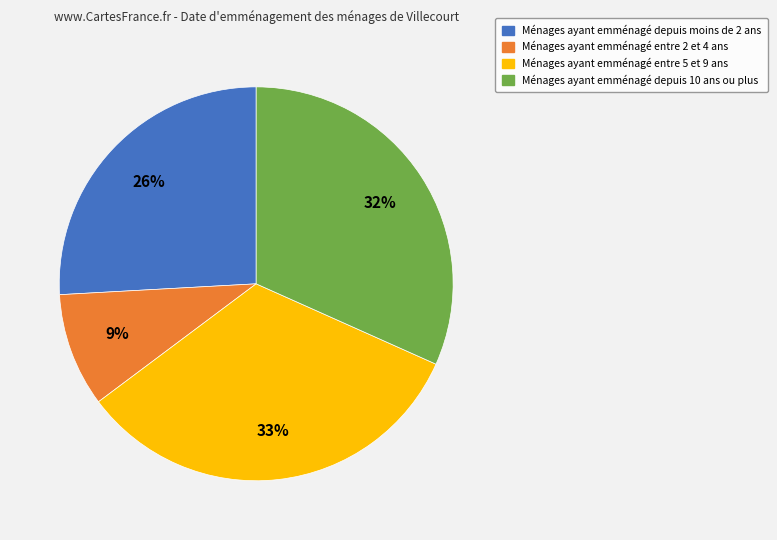

Is there any slice that represents more than half of the pie?

No